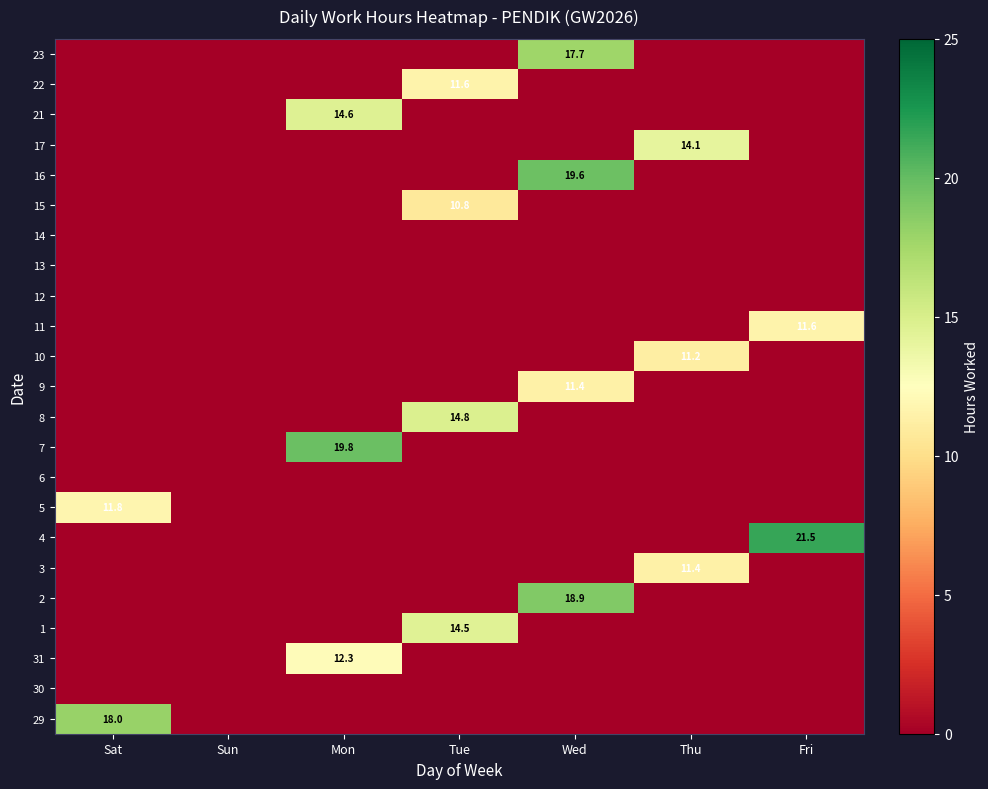

Is it true that 29 equals 18.0 at Sat?

True